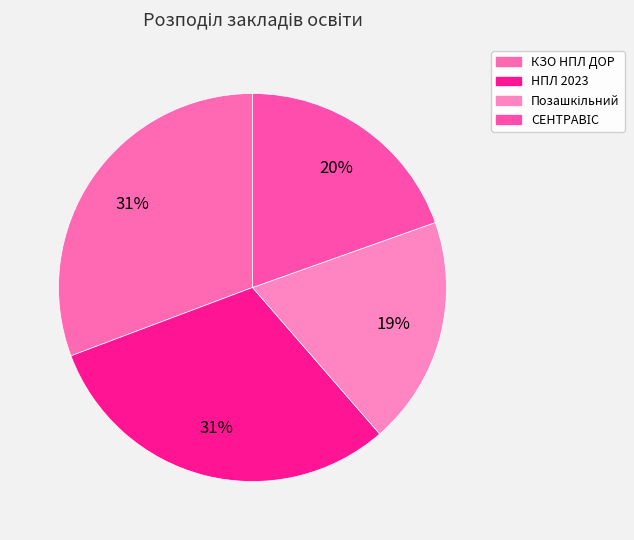

Rank the categories by value from highest to lowest.

КЗО НПЛ ДОР, НПЛ 2023, СЕНТРАВІС, Позашкільний